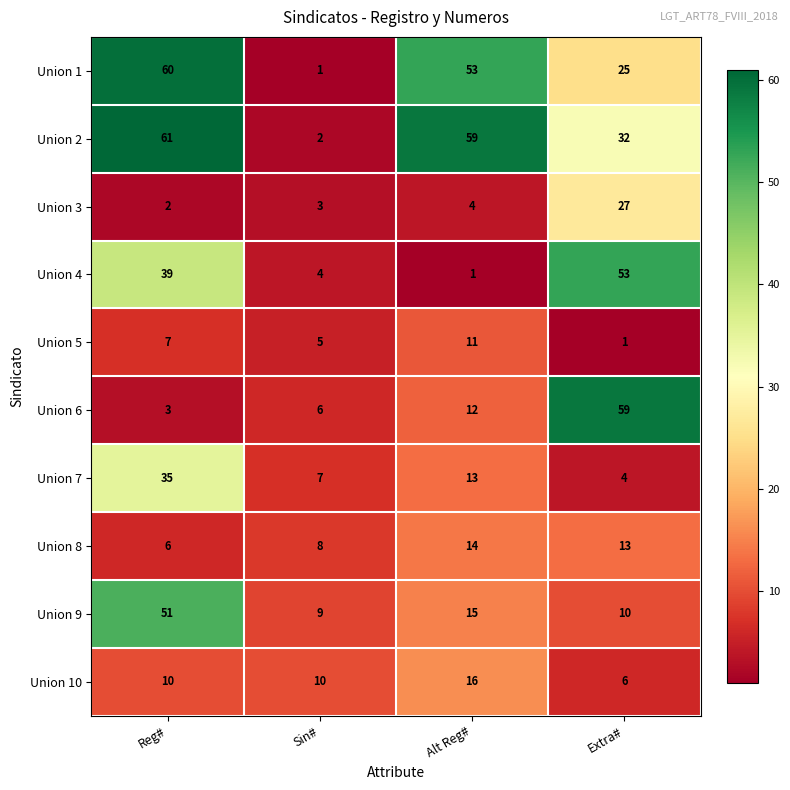

Count the number of categories in the chart.

4